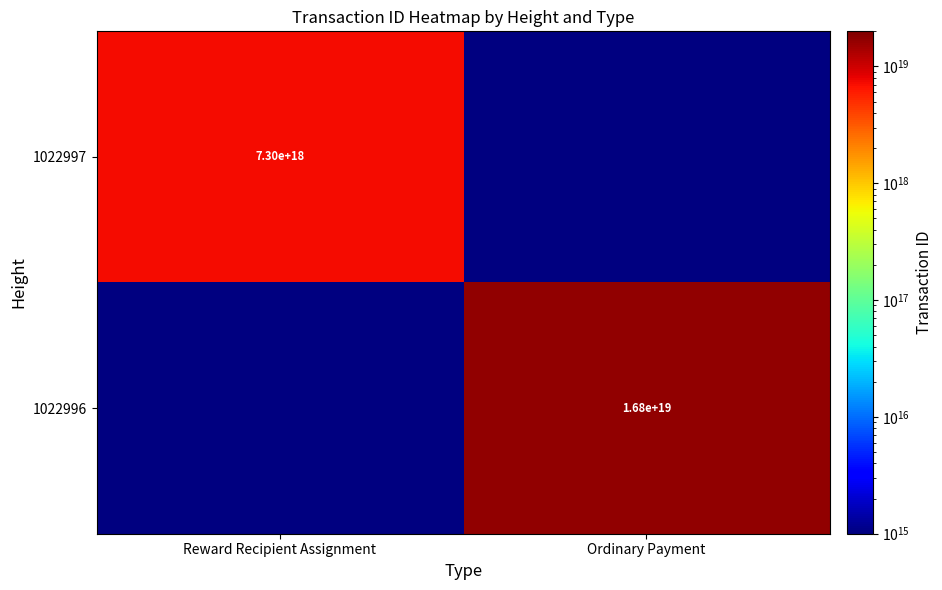

The 1022997 series shows 11745956942620917760.0 at Reward Recipient Assignment. True or false?

False